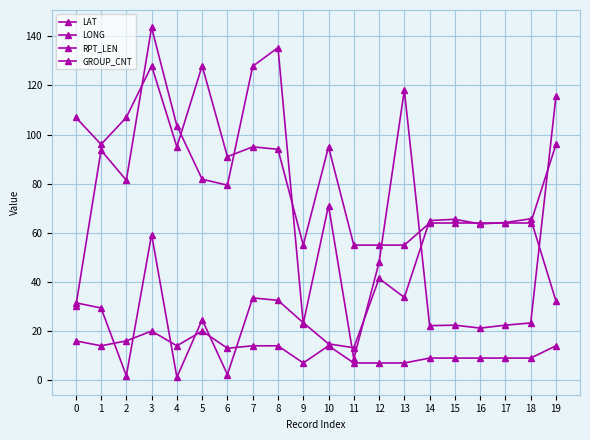

Where is the first local maximum for LONG?

1